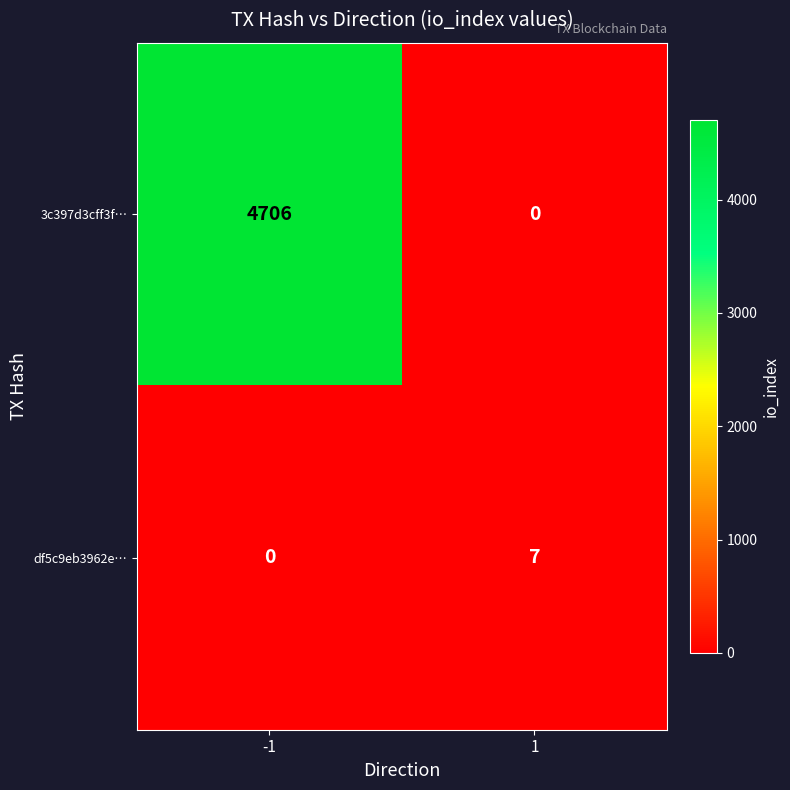

At which category is the sum across all series the highest?

-1